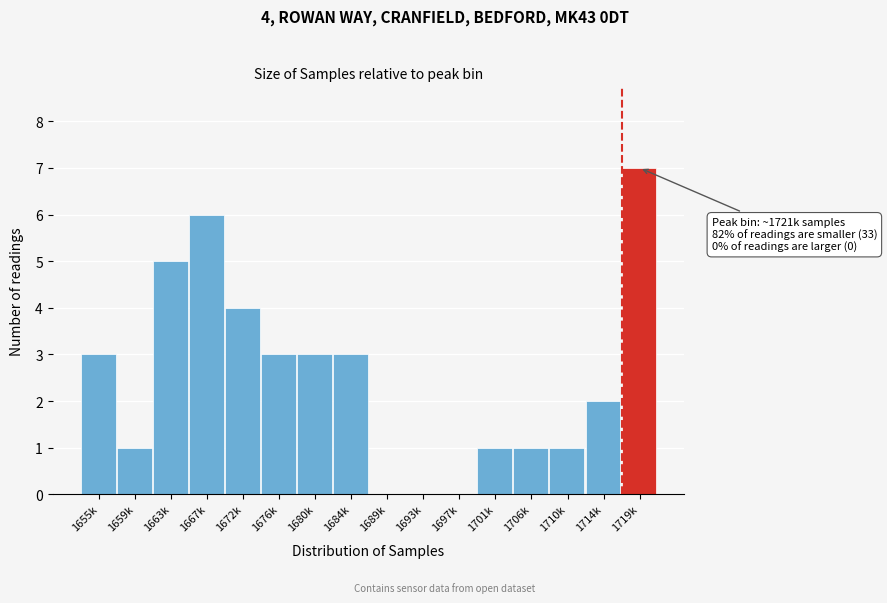

Reading left to right, list all the values displayed in this chart.

1655k=3	1659k=1	1663k=5	1667k=6	1672k=4	1676k=3	1680k=3	1684k=3	1689k=0	1693k=0	1697k=0	1701k=1	1706k=1	1710k=1	1714k=2	1719k=7